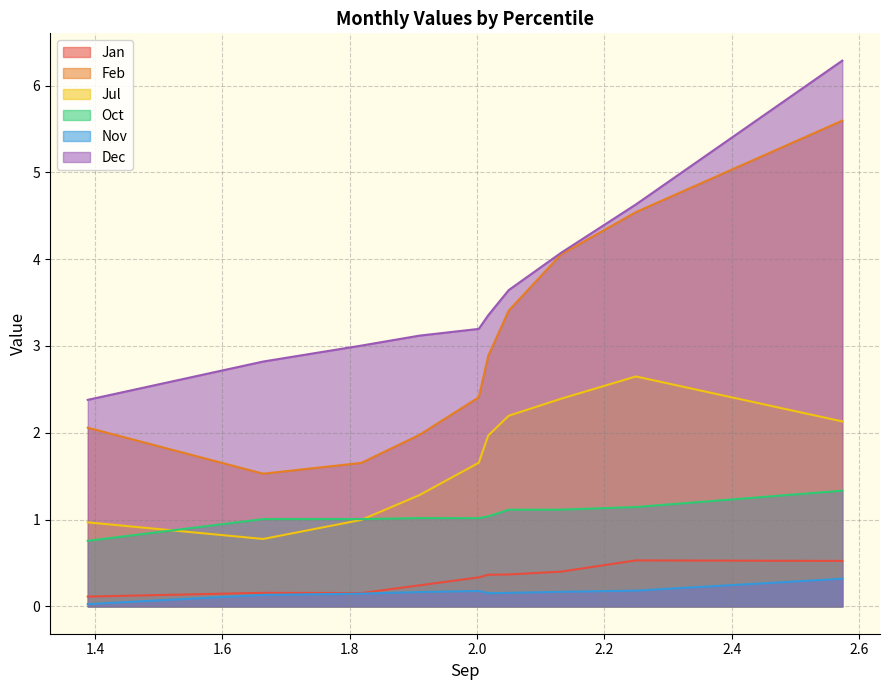

Which series has the largest range (max minus min)?

Feb